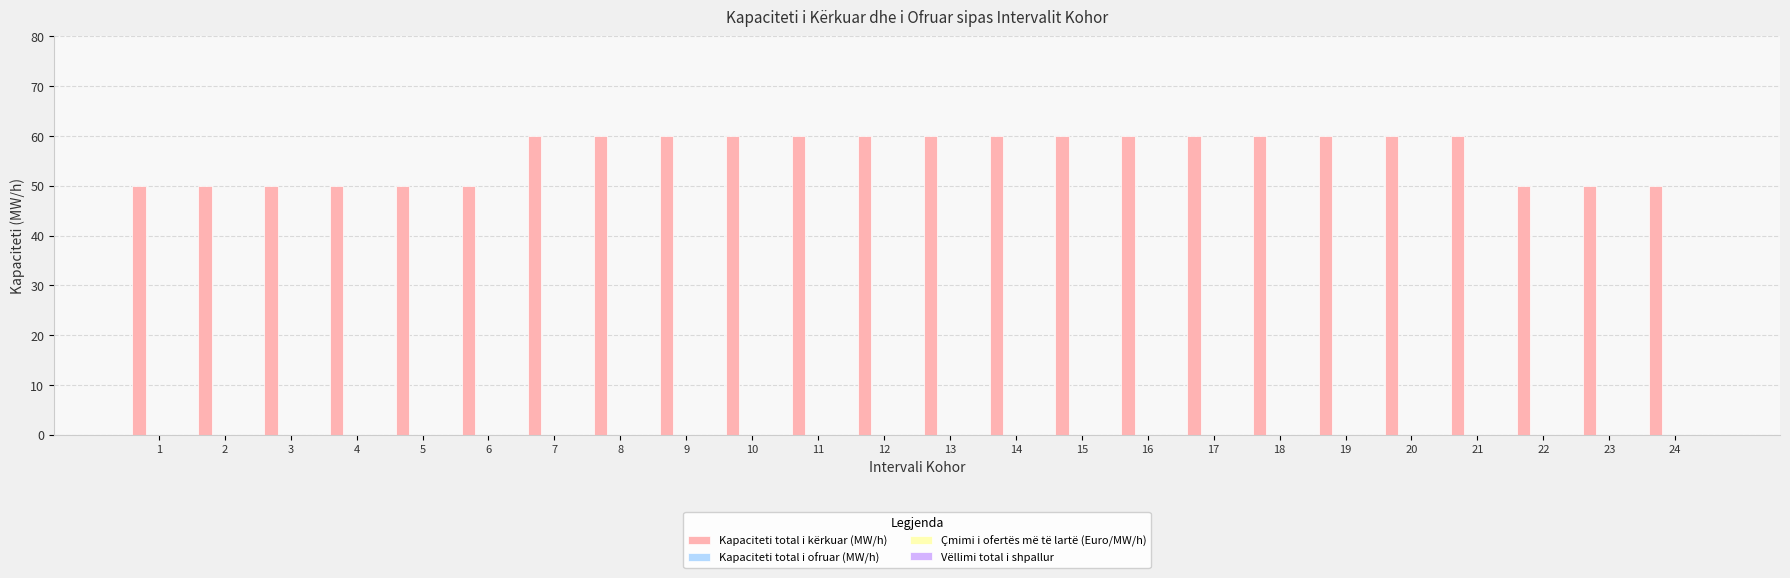

What is the smallest value displayed?

50